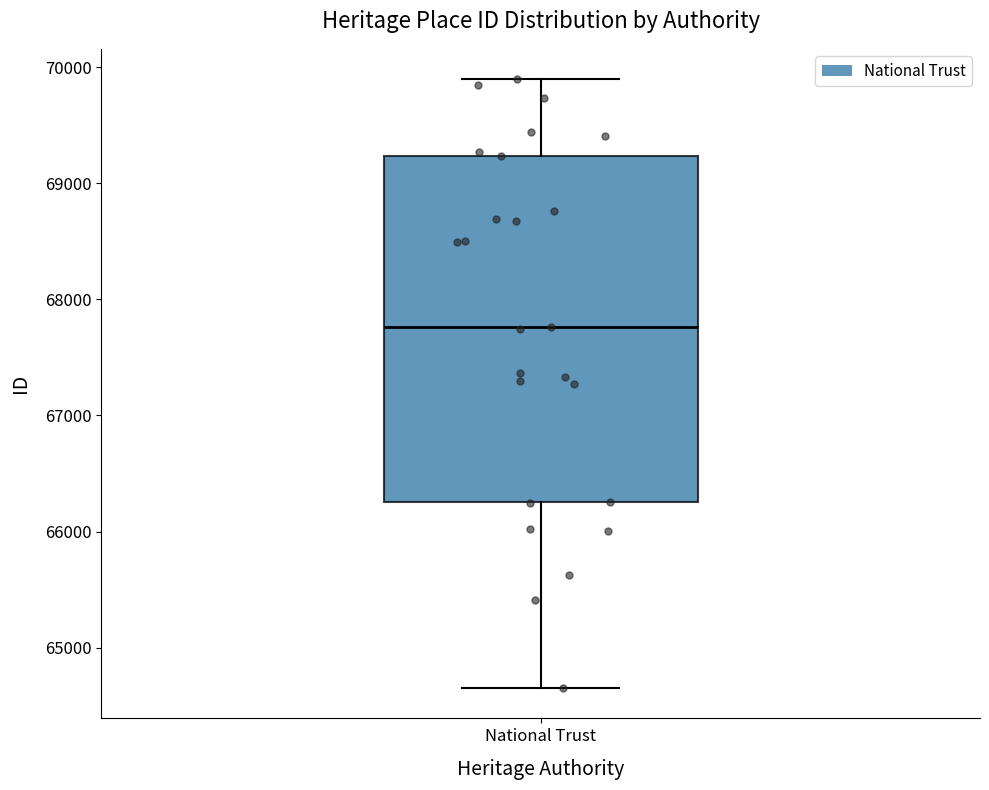

Where does the upper whisker of the box for National Trust end on the y-axis? The values are not printed on the chart, so give them approximately, as read against the axis.

69900